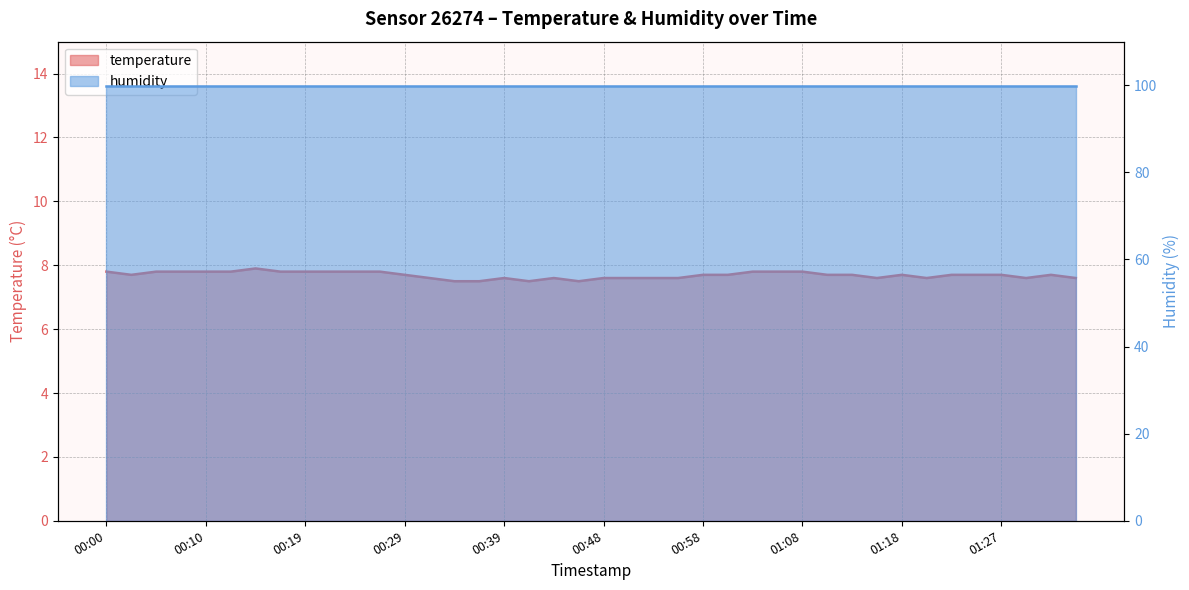

What is the smallest value displayed?

7.5